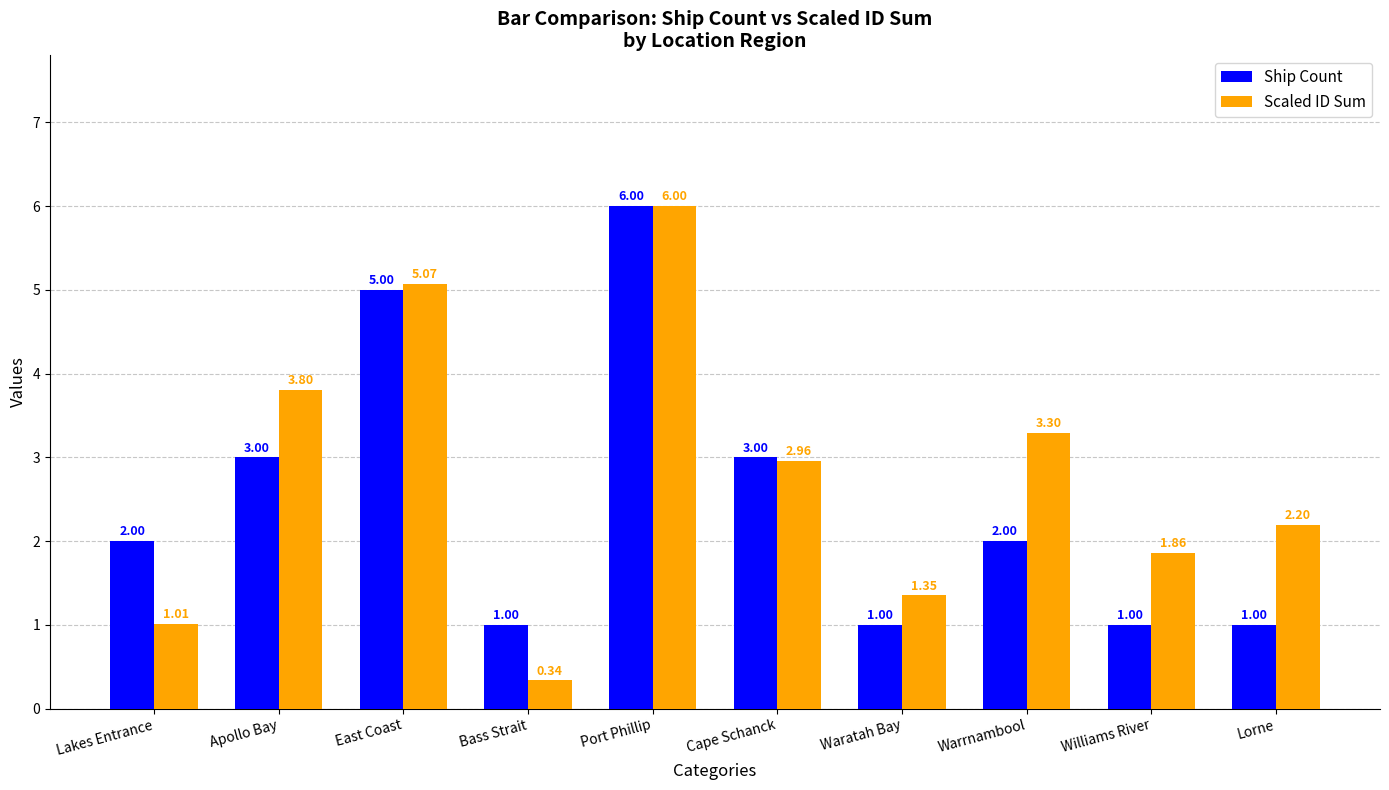

Is the value of Ship Count at Waratah Bay greater than the value of Scaled ID Sum at Lakes Entrance?

No